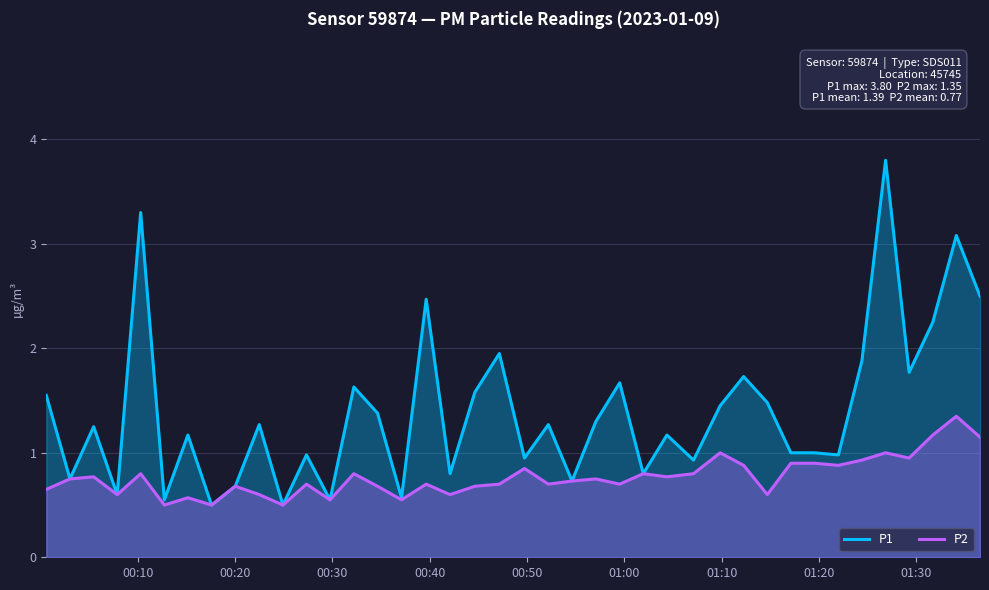

What is the sum of all P1 values?

55.8